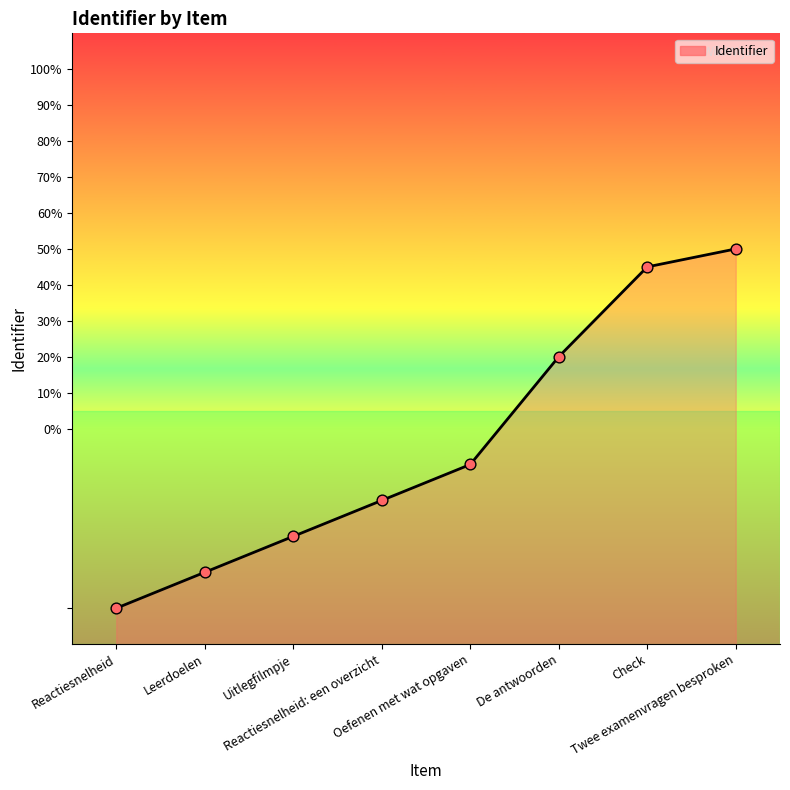

Which has a higher value, Check or Uitlegfilmpje?

Check